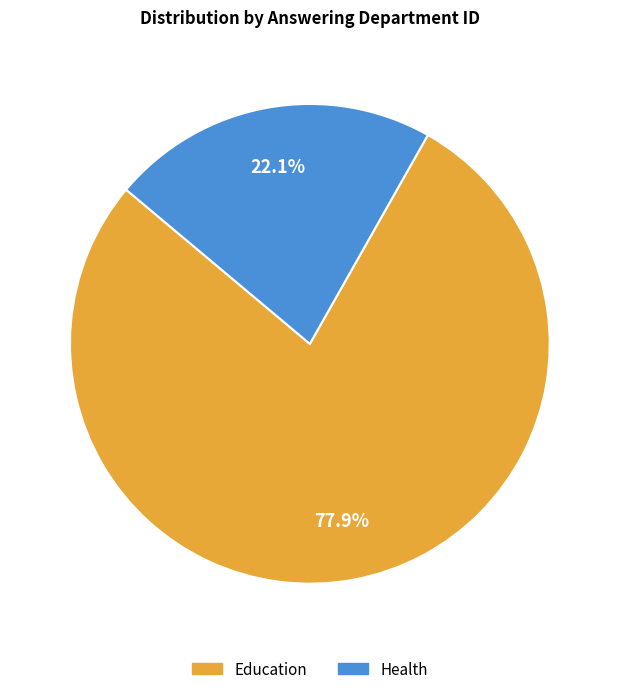

Is it true that Education is 84% of the pie?

False